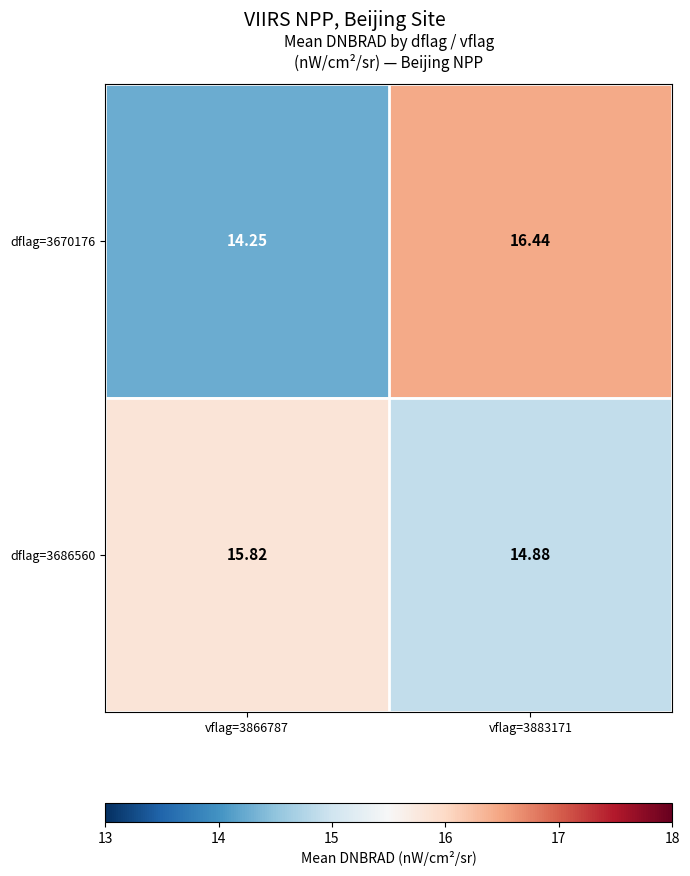

How many values in the dflag=3670176 series exceed 16?

1